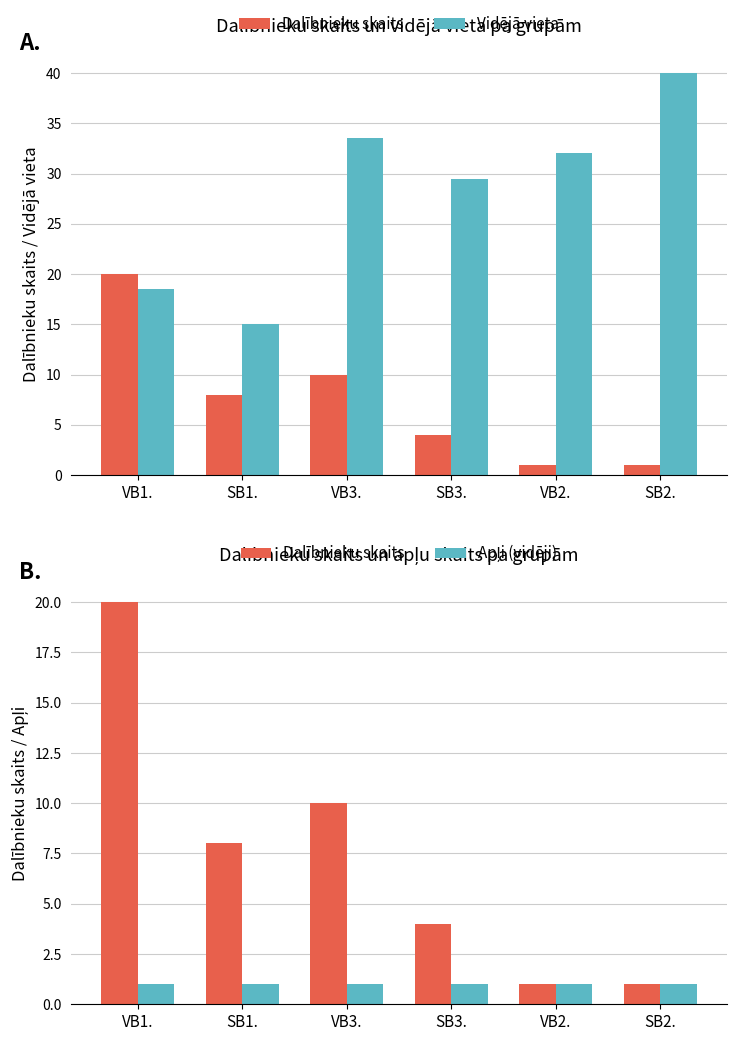

What value does the Vidējā vieta series have at SB2.?

40.0